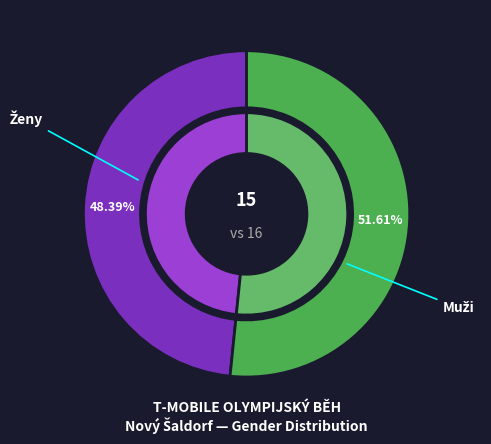

What is the change in value from Ženy to Muži?

+1